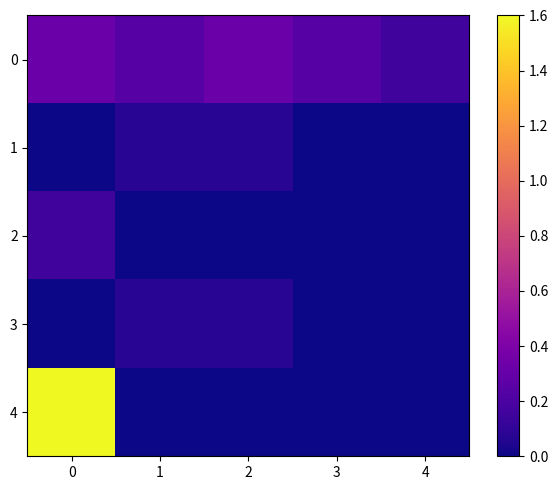

Rank the series by their maximum value, from lowest to highest.

1, 3, 2, 0, 4